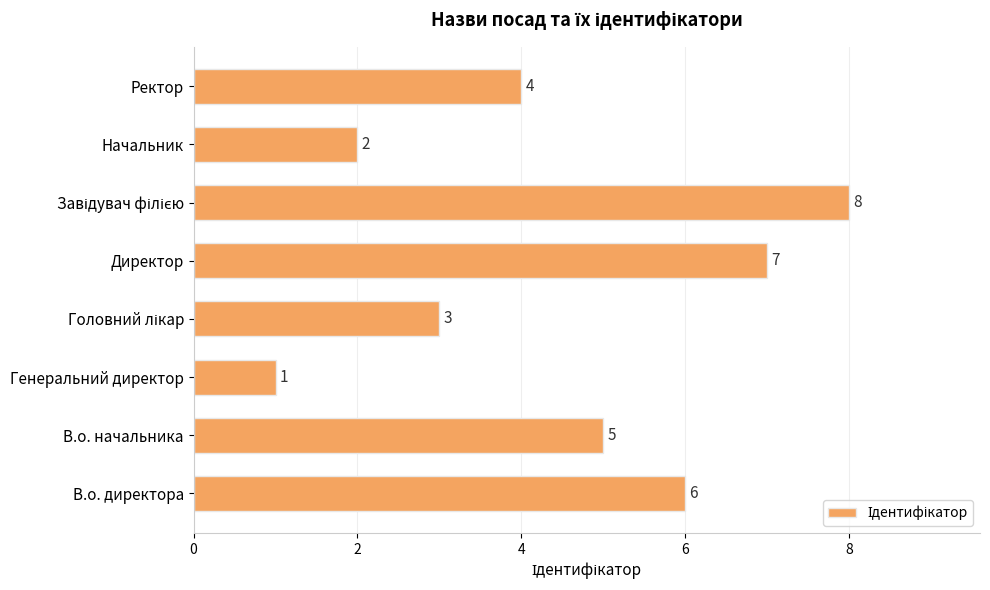

How many bars are there in total?

8